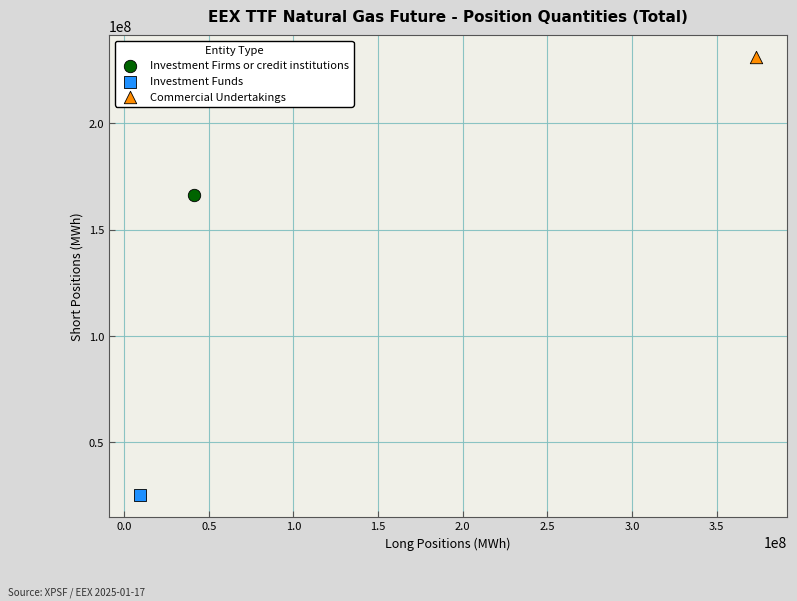

Which series contains the highest Y value?

Commercial Undertakings